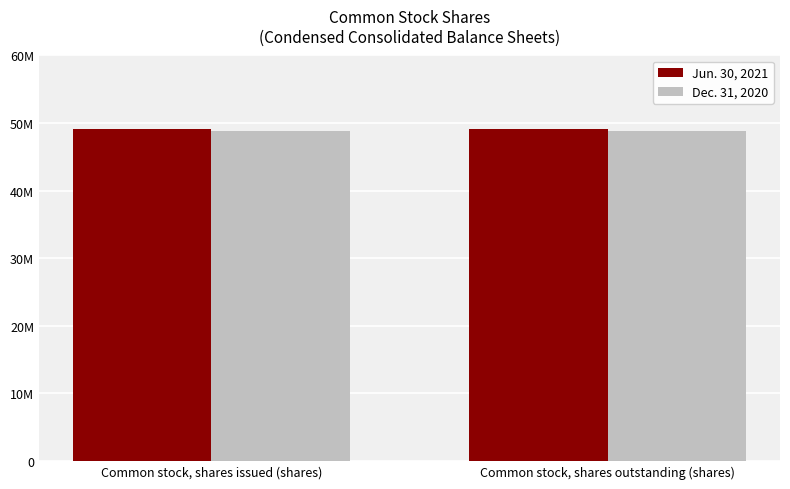

Does the chart contain any negative values?

No